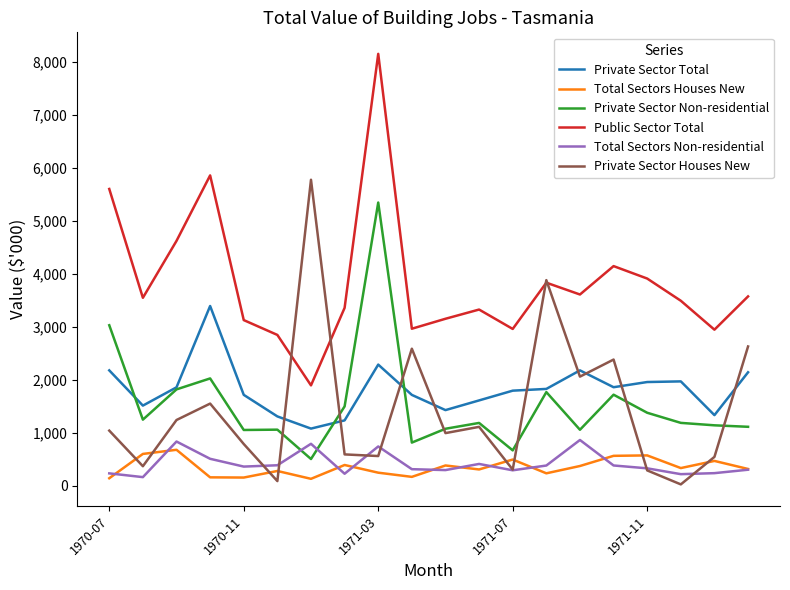

What is the greatest value displayed?

8153